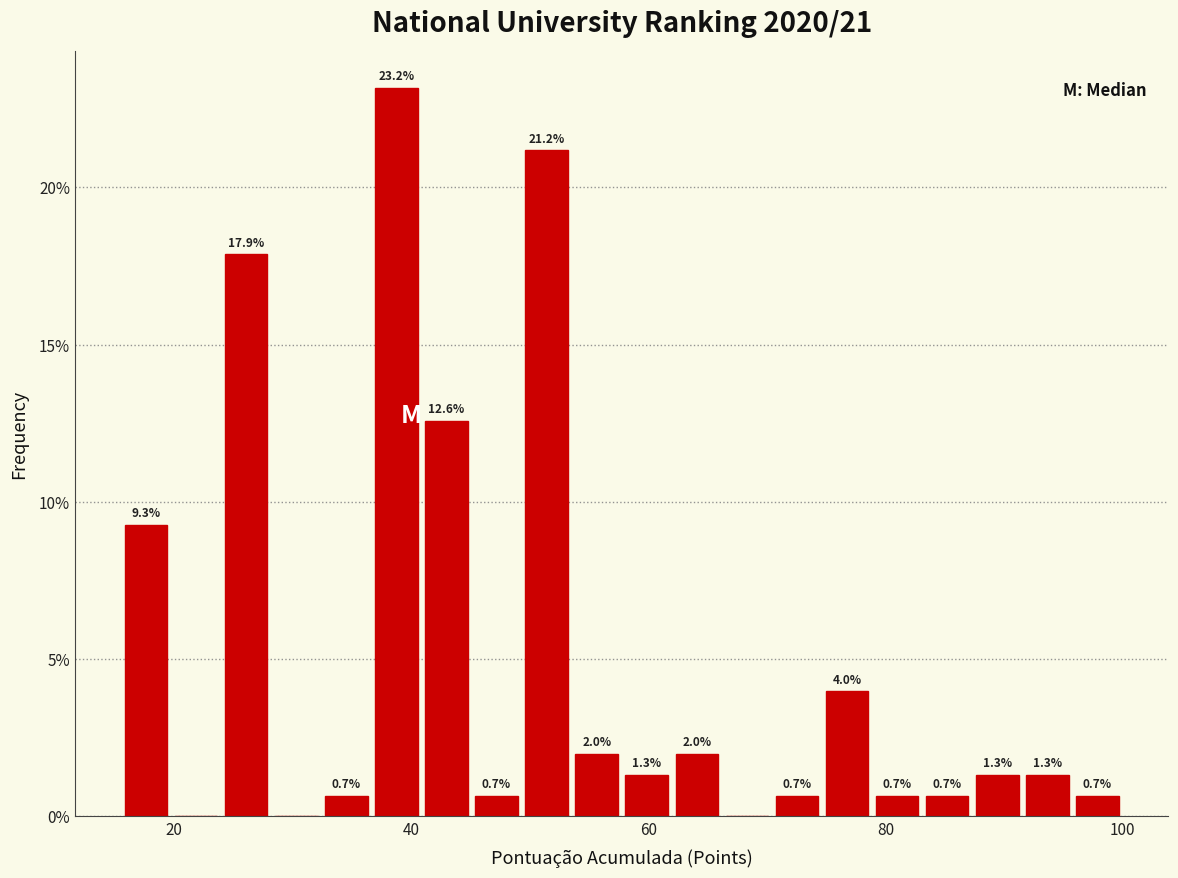

Read against the x-axis, roughly where is the centre of the tallest bar?

38